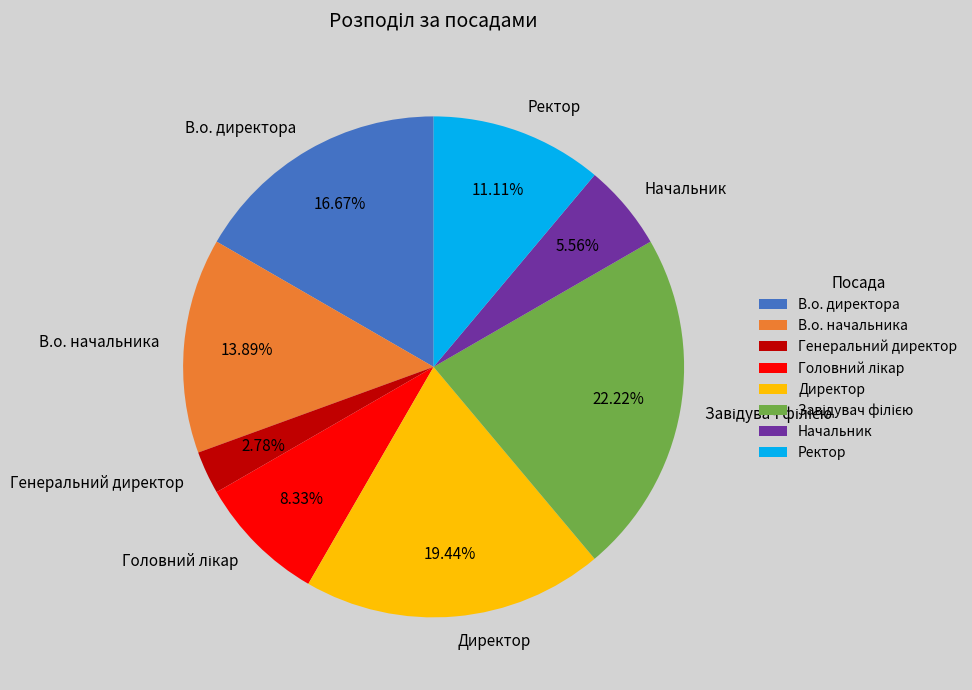

Is there a majority slice in this chart?

No